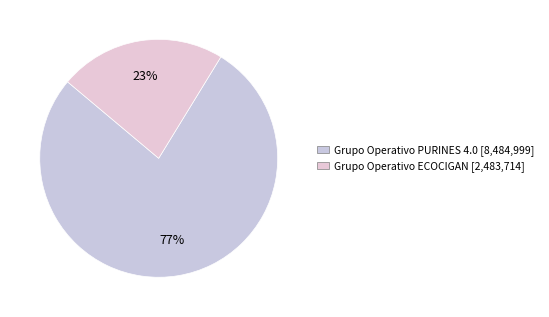

Count the number of slices in the pie.

2